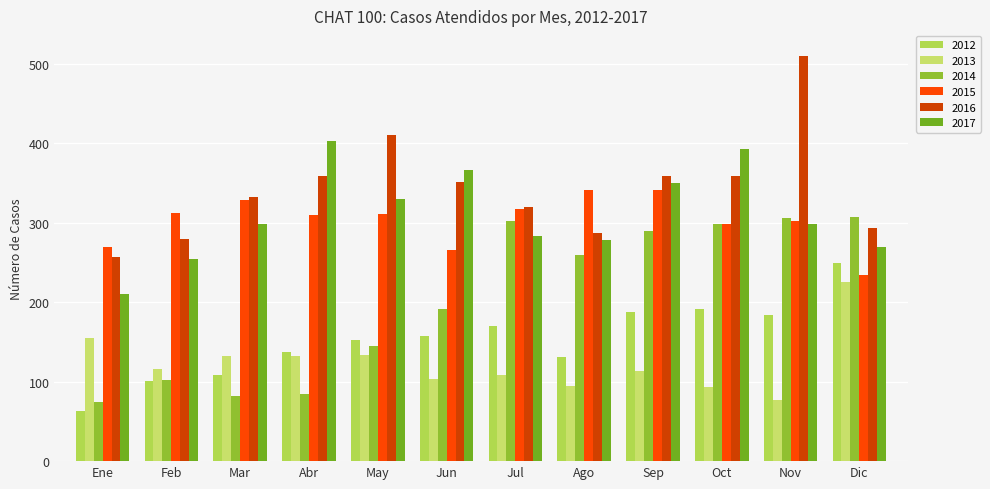

The 2012 series shows 130 at Dic. True or false?

False